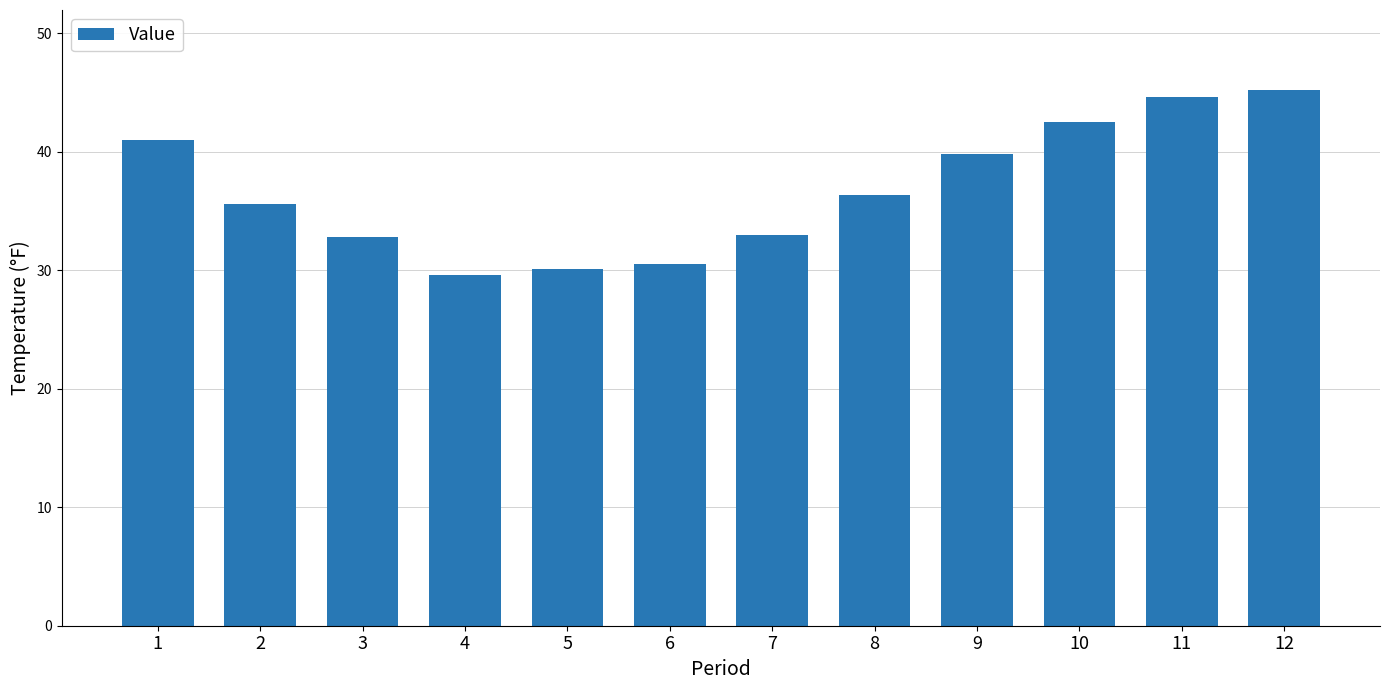

What is the sum of the values at 4 and 12?

74.8